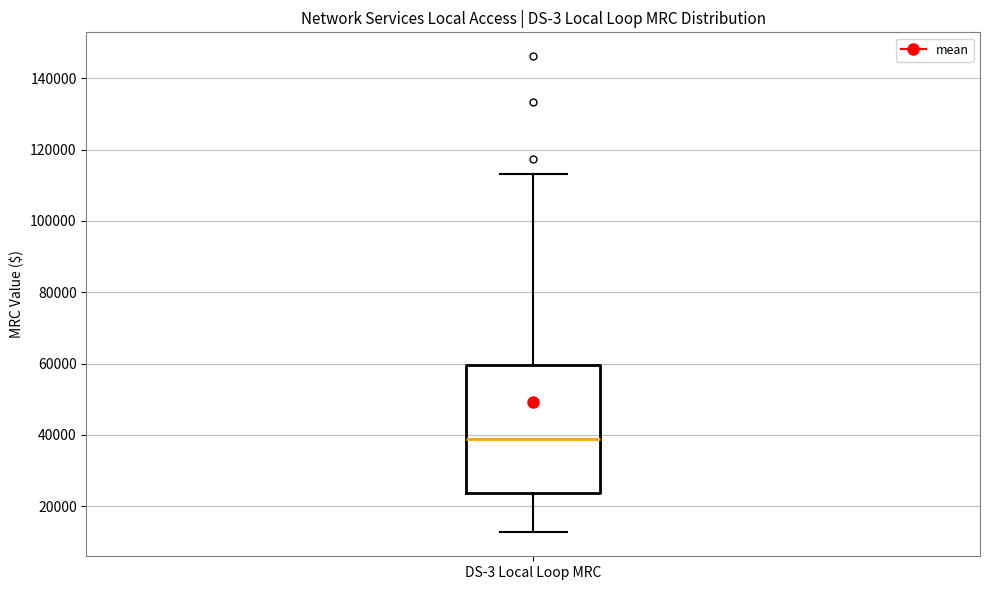

Where does the median line of the box for DS-3 Local Loop MRC sit on the y-axis? The values are not printed on the chart, so give them approximately, as read against the axis.

38000